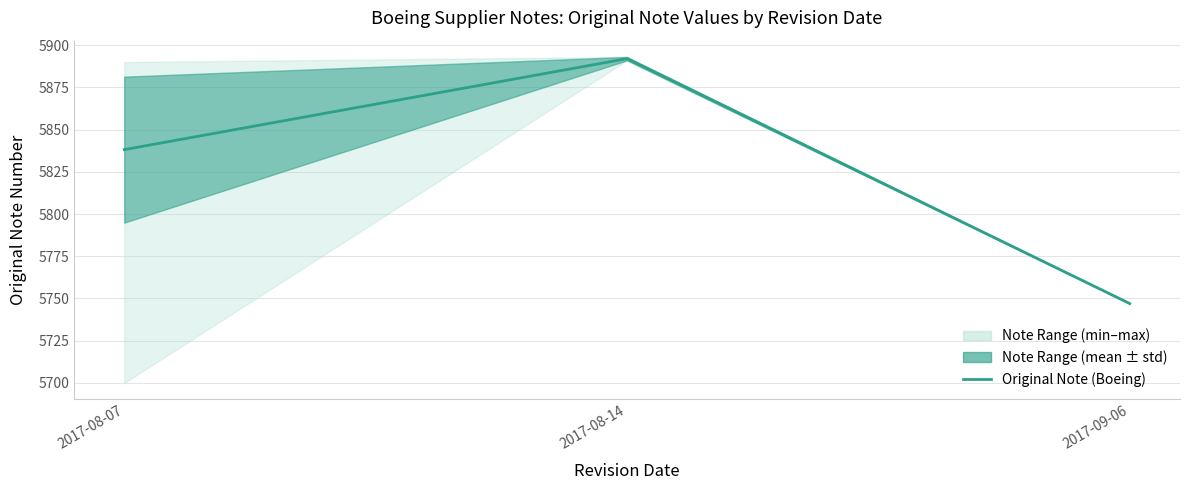

How many values are below 5838?

1